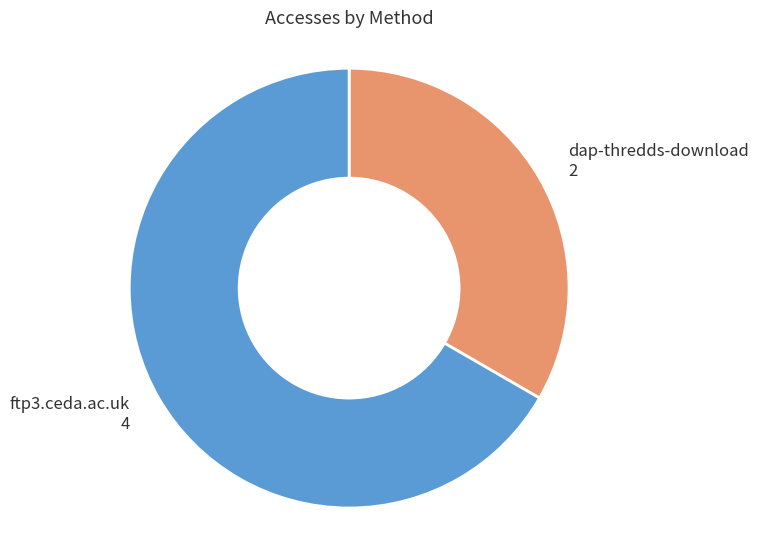

Combined, do dap-thredds-download and ftp3.ceda.ac.uk account for over 50%?

Yes